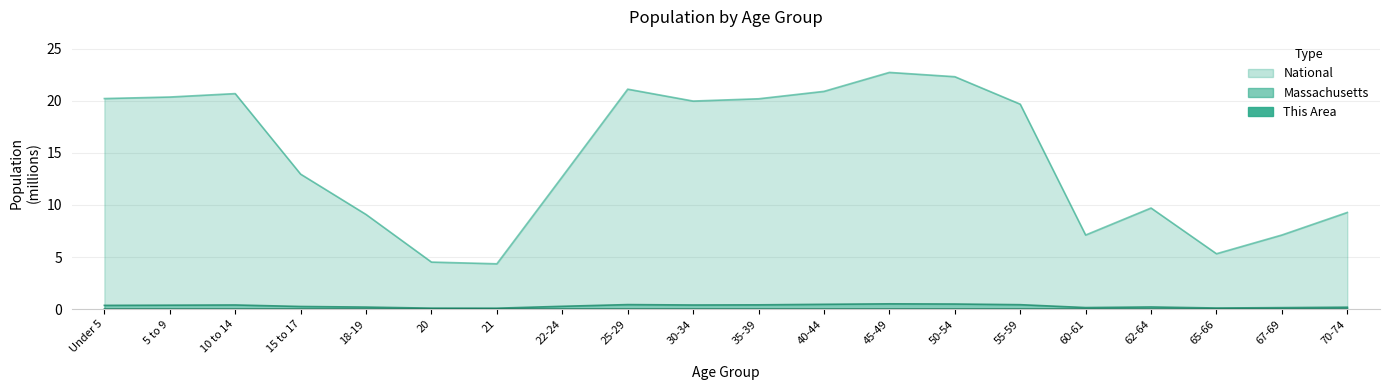

True or false: National and Massachusetts cross at least once.

False